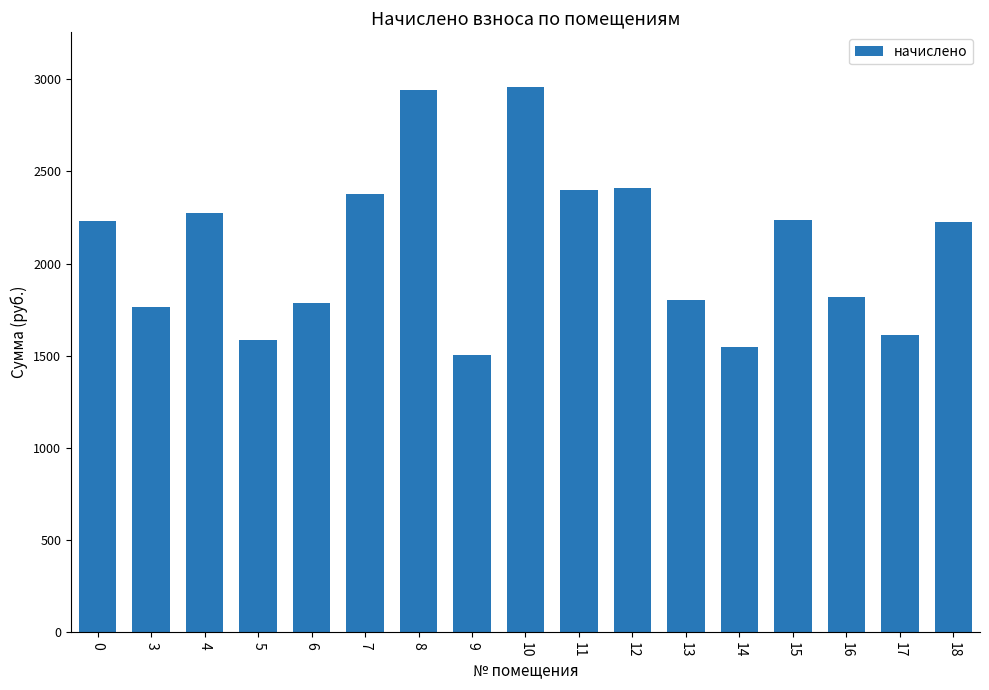

What is the smallest value displayed?

1504.5